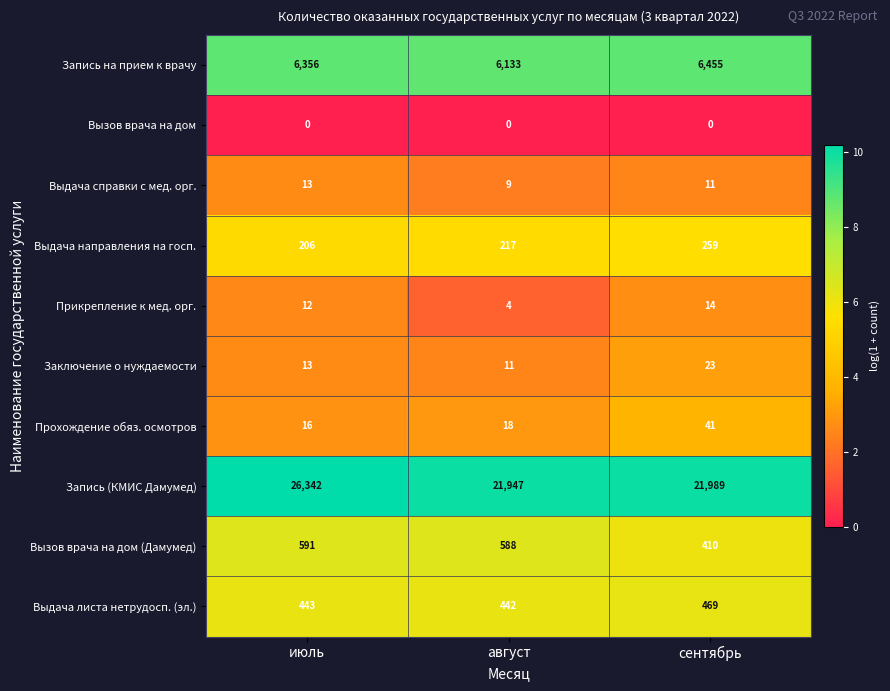

What value does the Прохождение обяз. осмотров series have at август, to the nearest 10?

20